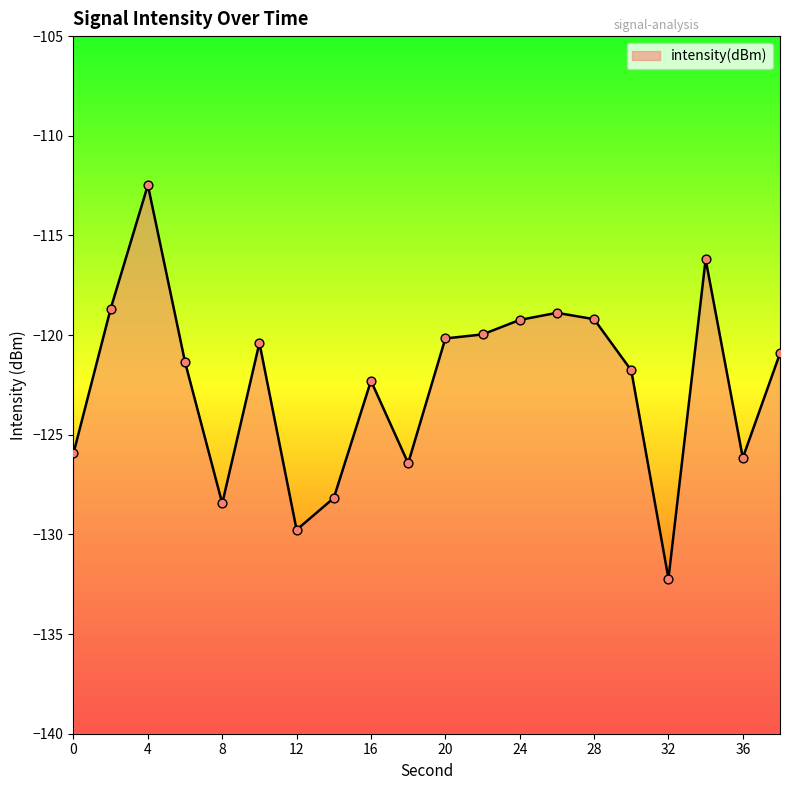

Between 16 and 2, which is larger?

2